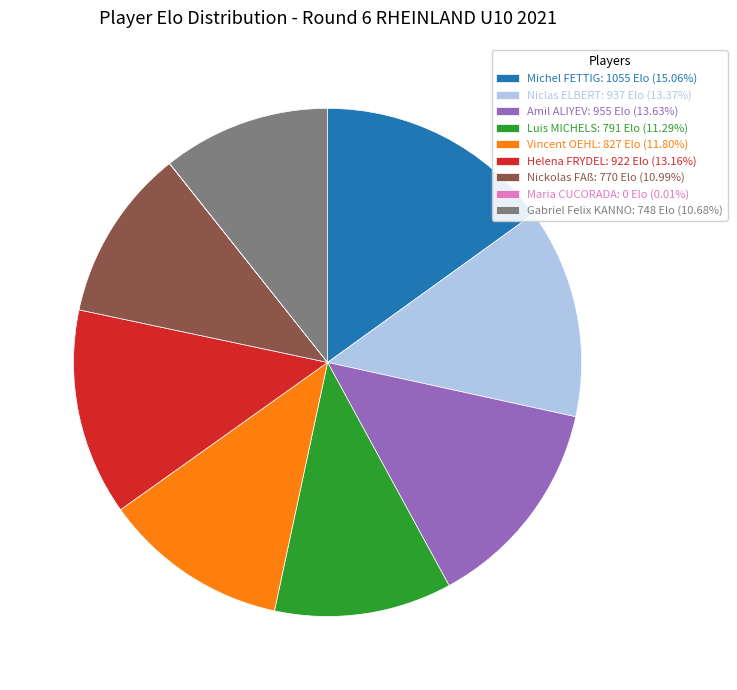

Is the sum of Michel FETTIG: 1055 Elo (15.06%) and Amil ALIYEV: 955 Elo (13.63%) greater than half?

No